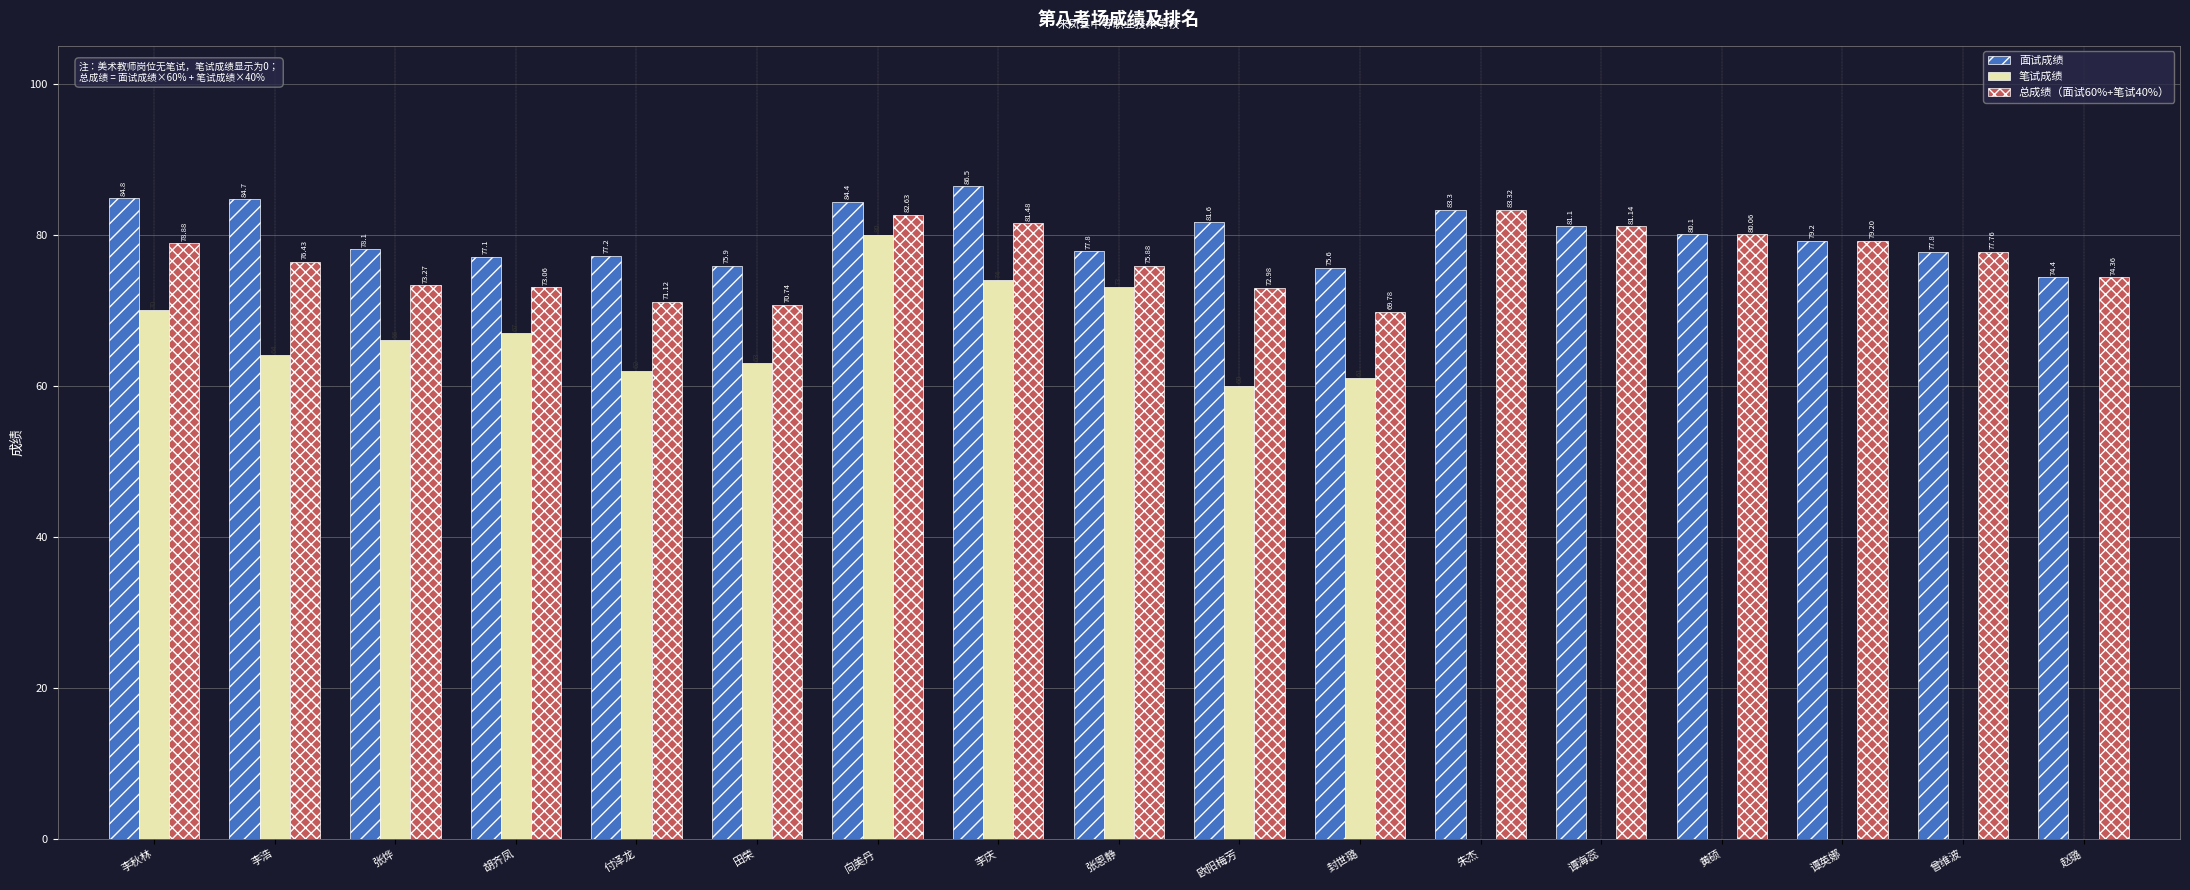

At which category is the sum across all series the highest?

向美丹